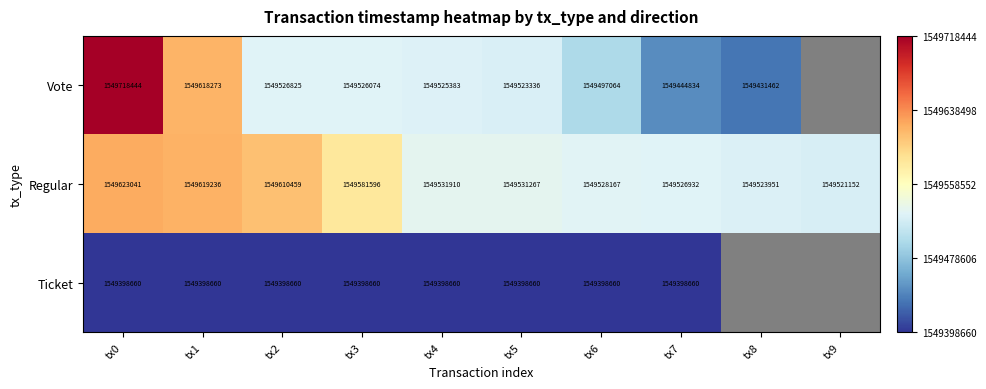

At which label does Regular reach its minimum?

tx9